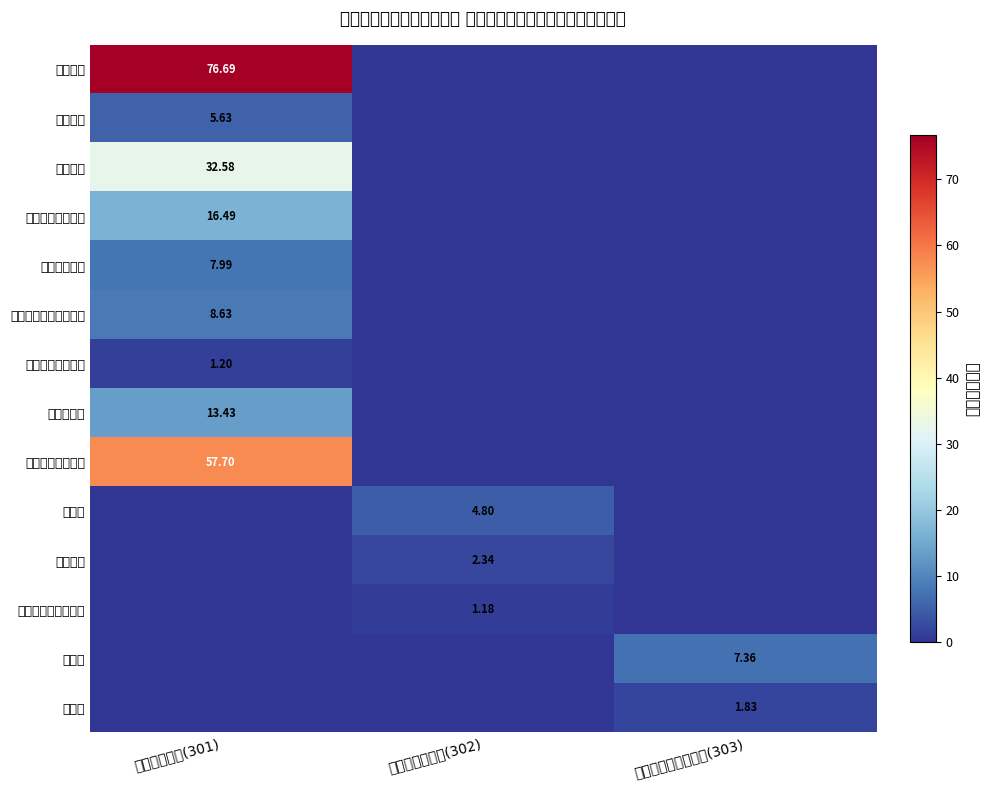

What is the difference between the maximum and second lowest values in the 基本养老保险缴费 series?

16.5